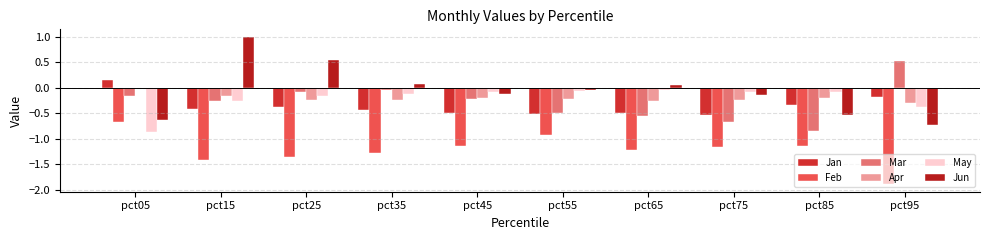

What is the greatest value displayed?

1.0